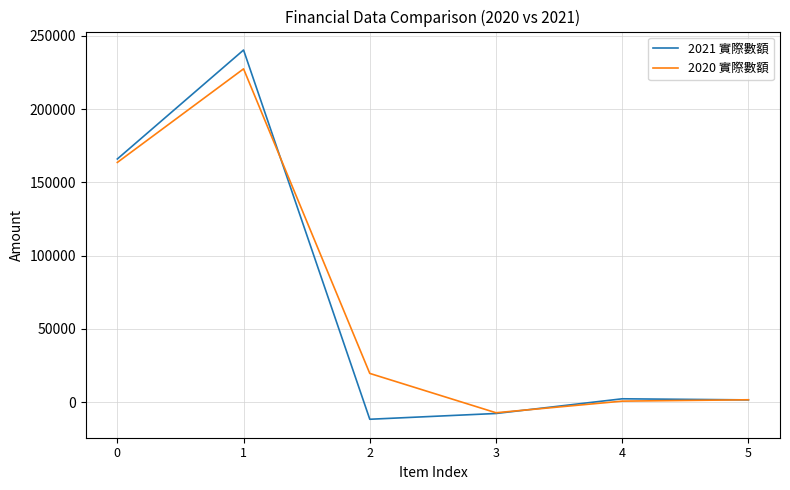

What value does the 2021 實際數額 series have at 4, to the nearest 100?

2200